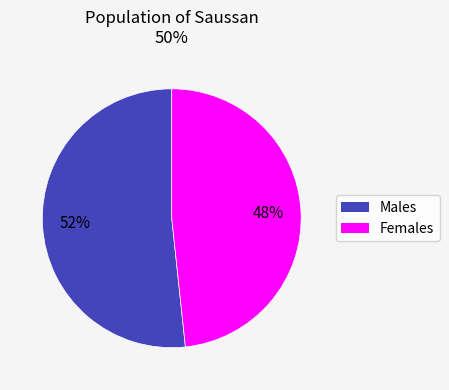

To the nearest percent, what is the average slice percentage?

50%